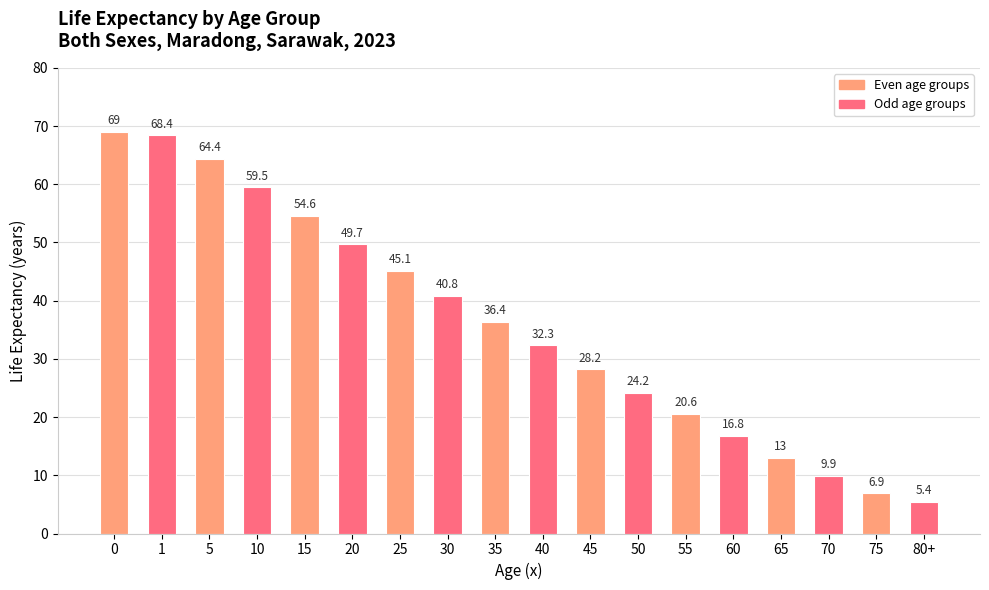

What is the label of the 17th bar from the left?

75